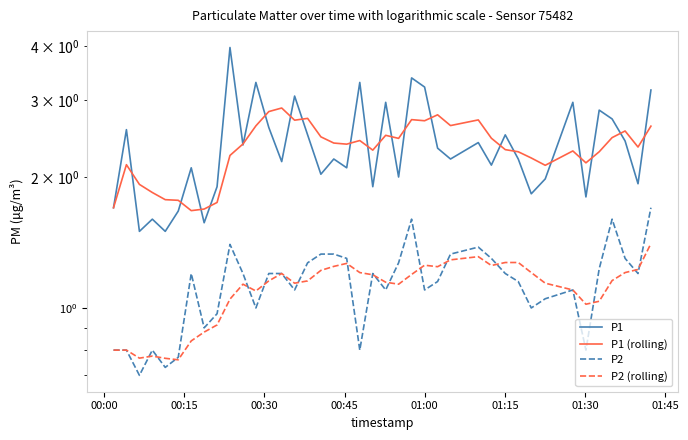

What is the highest value of the P1 (rolling) series?

2.9